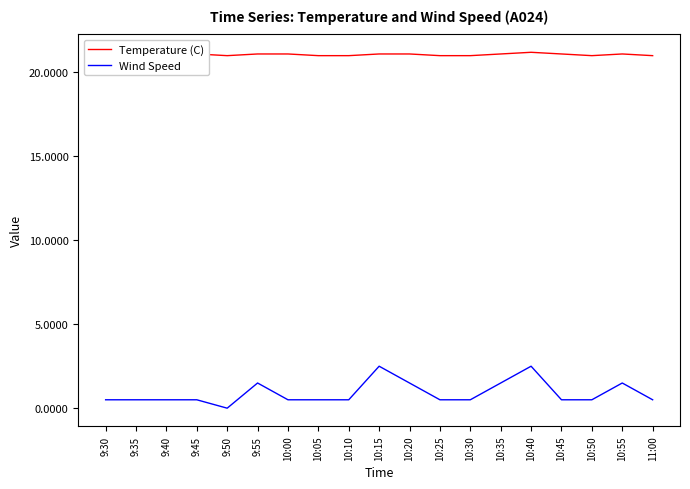

True or false: Wind Speed has a value of 0.9 at 10:10.

False